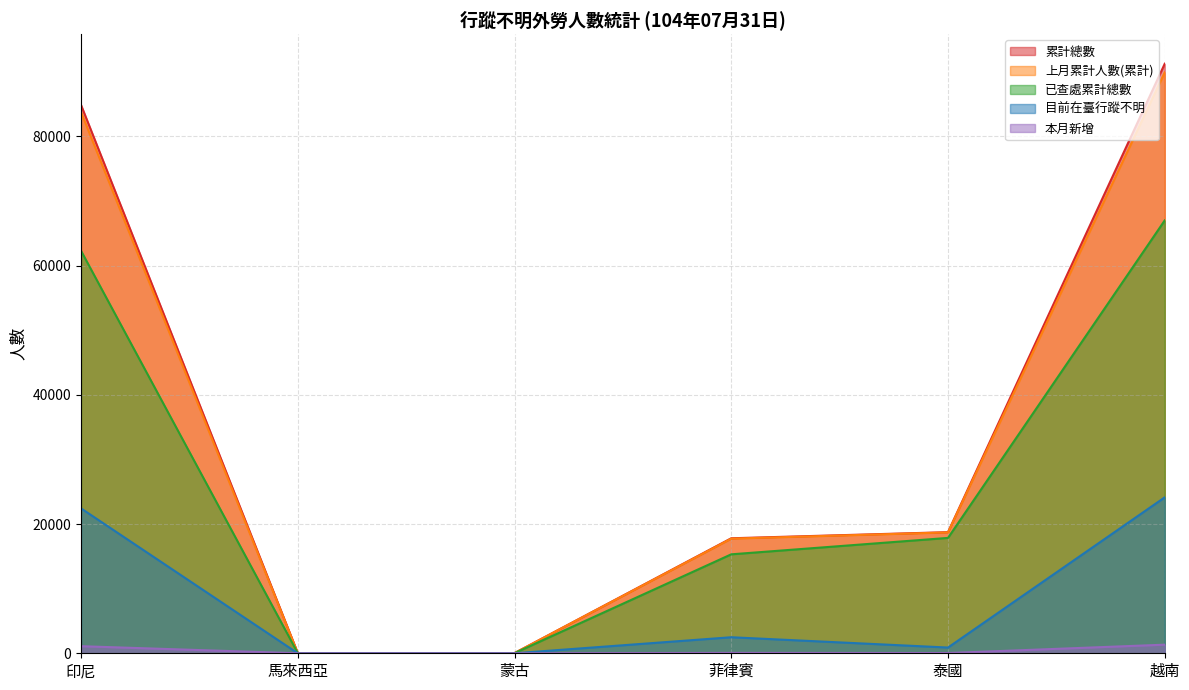

Reading right to left, transcribe all the data shown in this chart.

累計總數: 越南=91267	泰國=18750	菲律賓=17804	蒙古=26	馬來西亞=30	印尼=84882
上月累計人數(累計): 越南=89934	泰國=18713	菲律賓=17748	蒙古=26	馬來西亞=30	印尼=83785
已查處累計總數: 越南=67013	泰國=17860	菲律賓=15319	蒙古=26	馬來西亞=30	印尼=62306
目前在臺行蹤不明: 越南=24139	泰國=888	菲律賓=2482	蒙古=0	馬來西亞=0	印尼=22430
本月新增: 越南=1333	泰國=37	菲律賓=56	蒙古=0	馬來西亞=0	印尼=1097